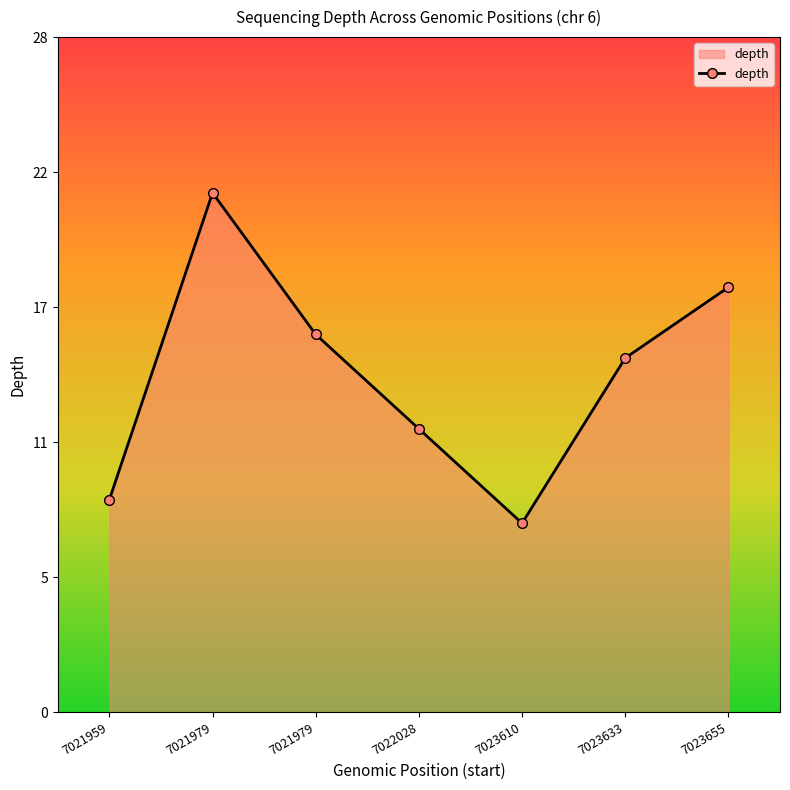

Is this an area chart (filled region under the line)?

Yes